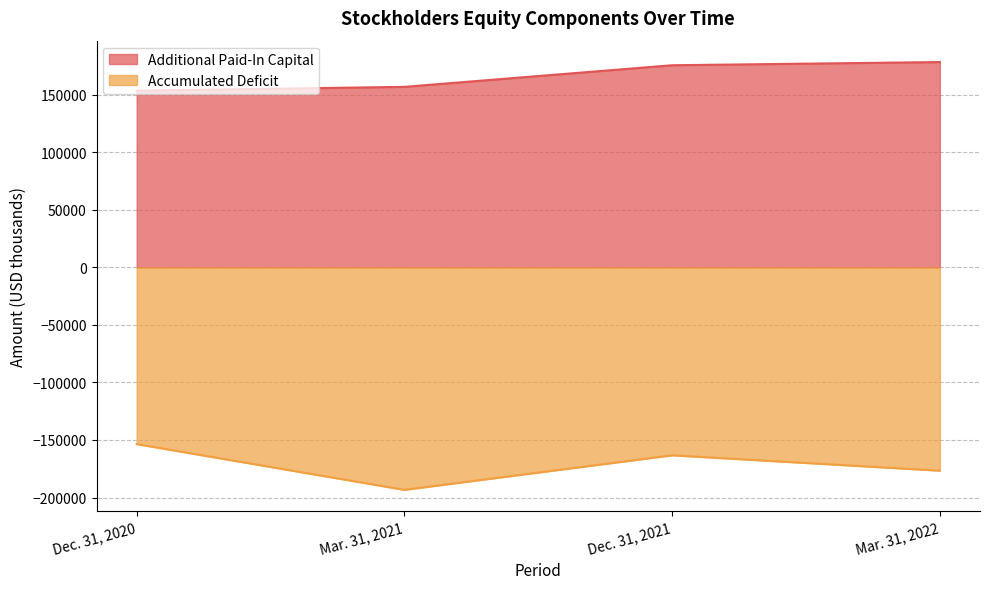

Which series has the widest spread of values?

Accumulated Deficit